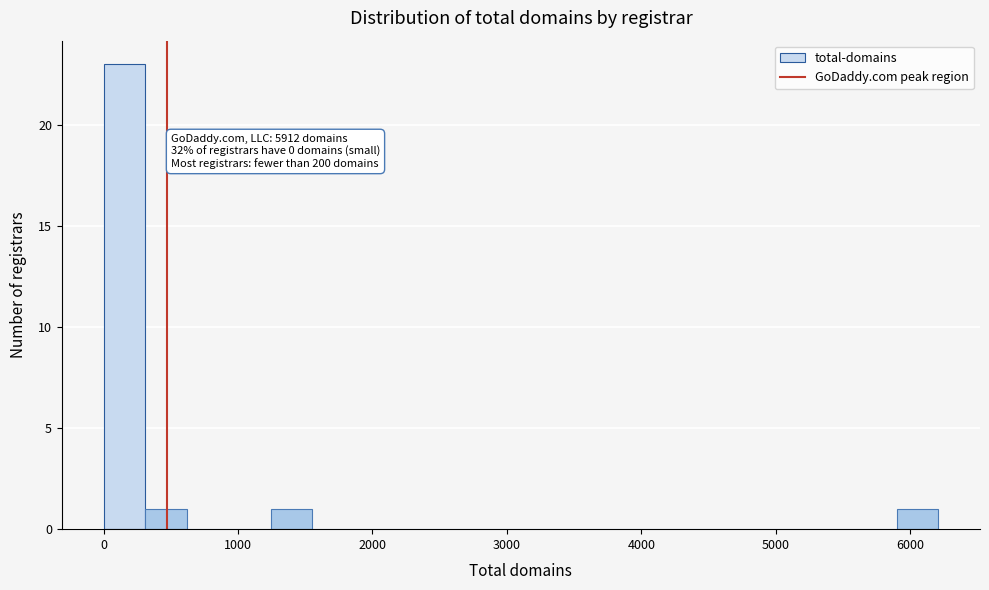

Read against the x-axis, roughly where is the centre of the tallest bar?

200